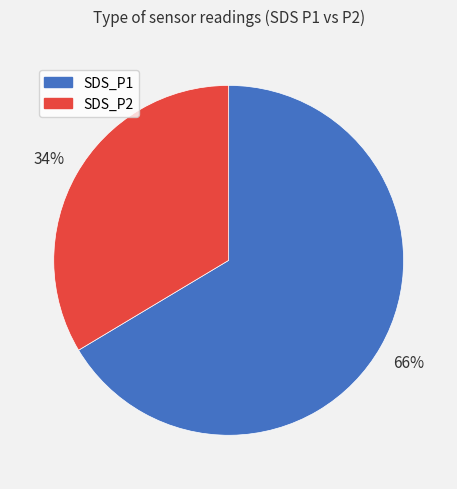

Which slice is the smallest?

SDS_P2